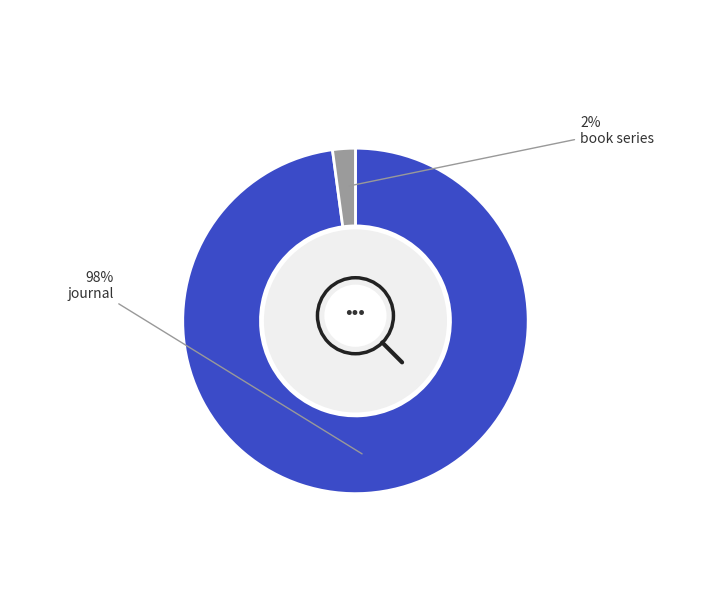

Between journal and book series, which is larger?

journal